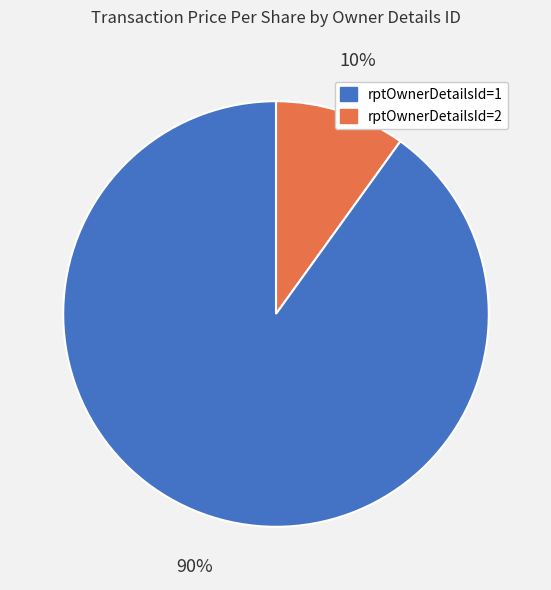

Count the number of slices in the pie.

2